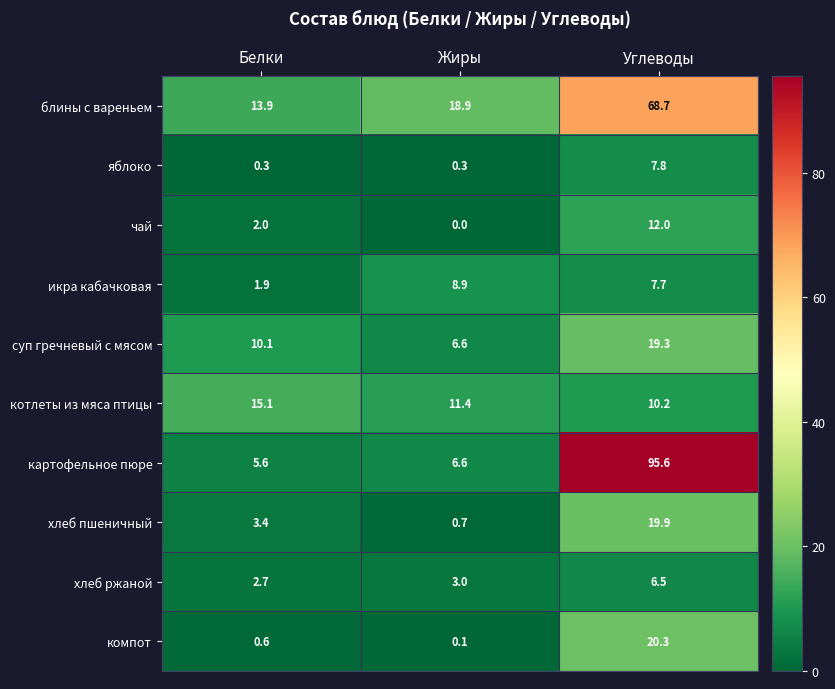

The икра кабачковая series shows 1.9 at Белки. True or false?

True